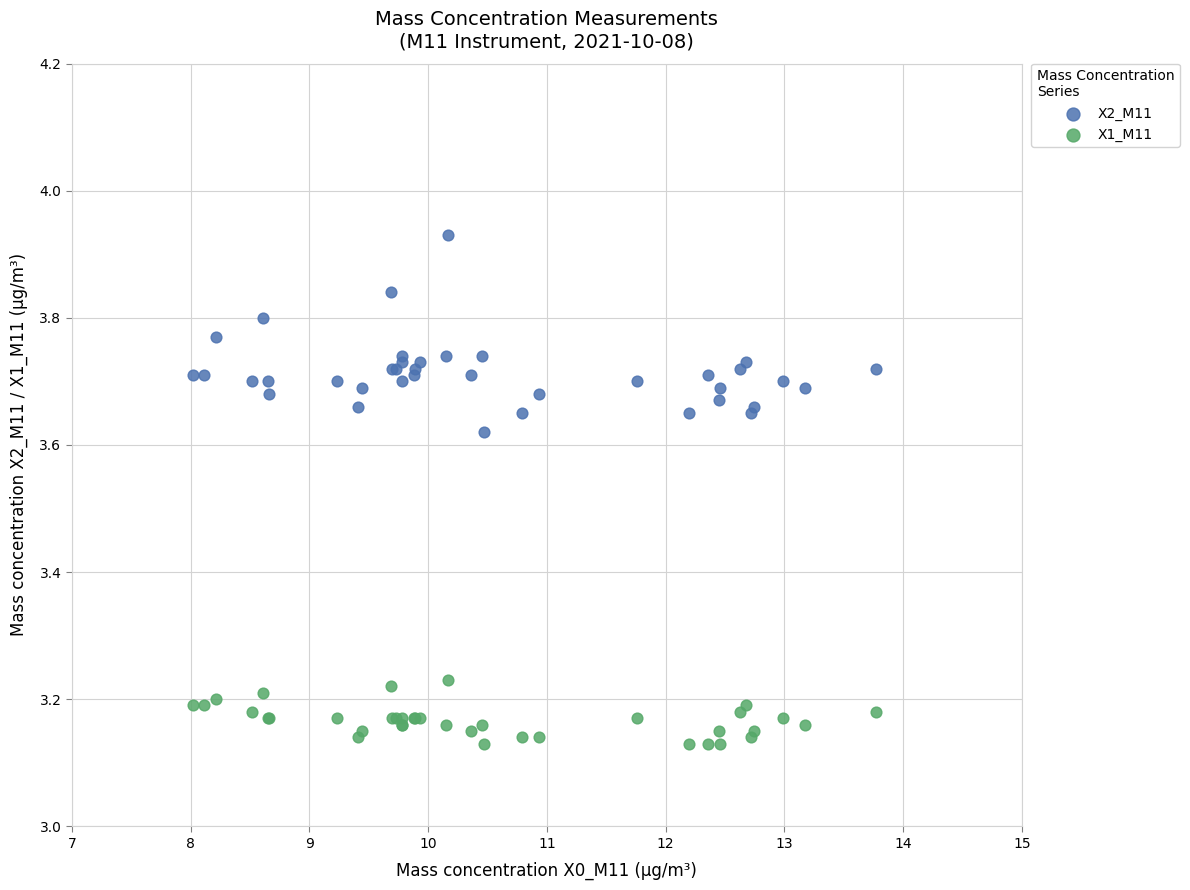

What is the X range (max minus min) for the scatter plot?

5.8